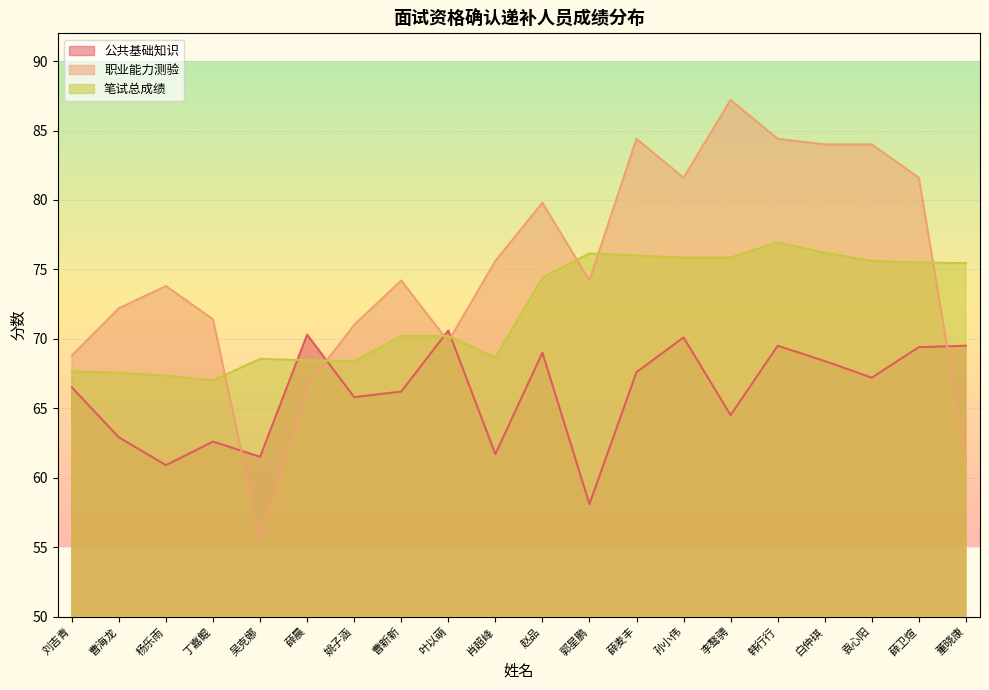

True or false: 公共基础知识 has more than 1 points higher than both neighbors.

True